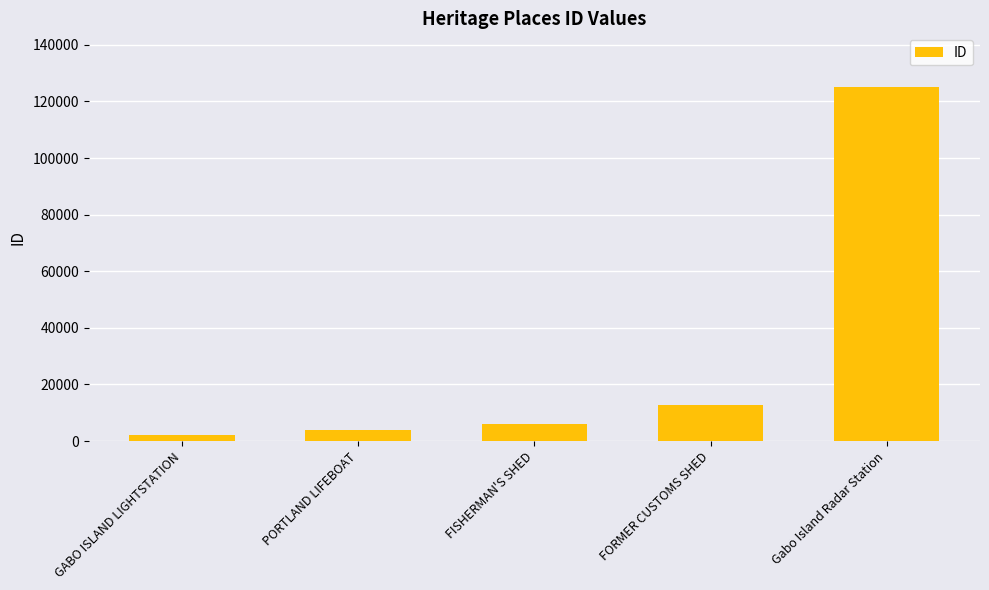

What is the sum of all values?

149963